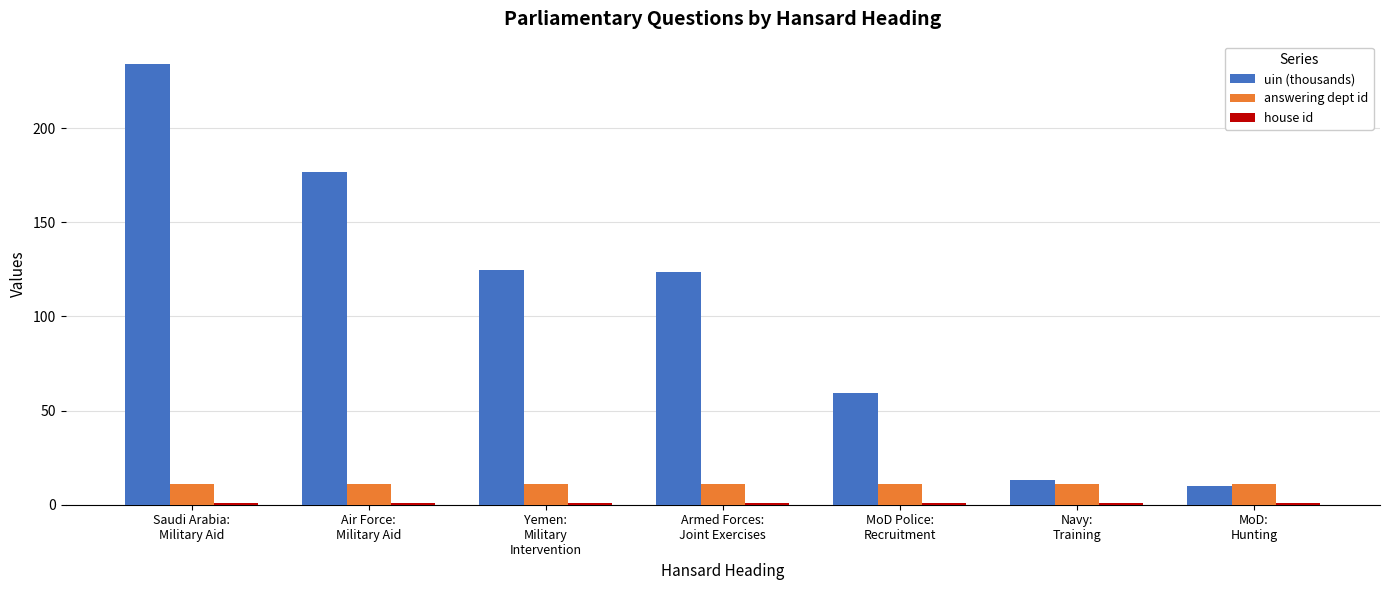

What is the difference between the highest and lowest values at MoD Police:
Recruitment?

58.2